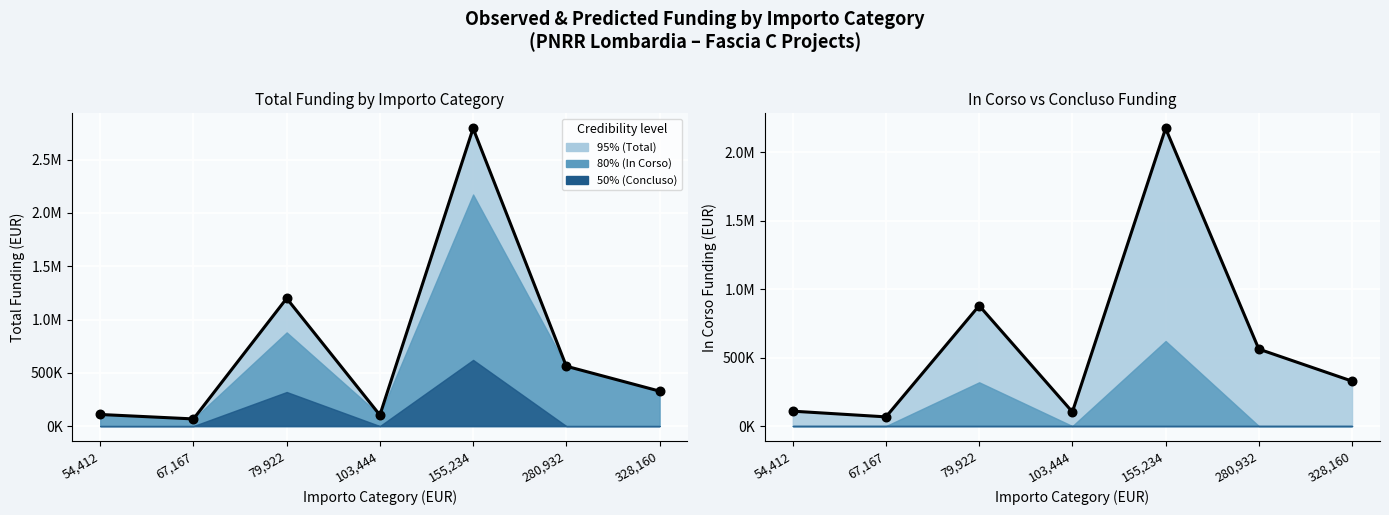

What is the ratio of the value at 280,932 to the value at 328,160?

1.7